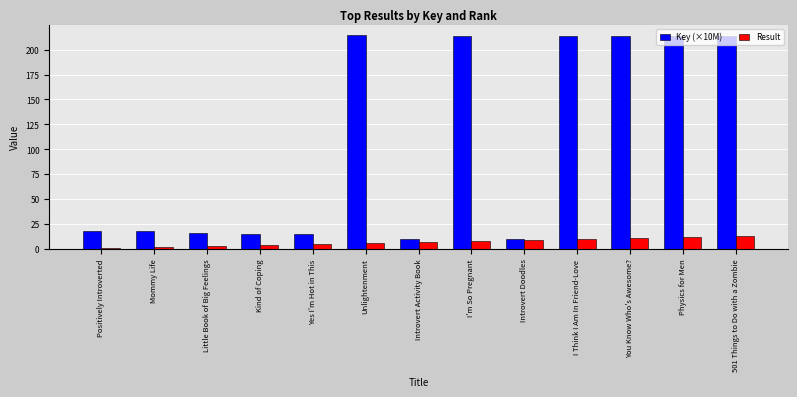

True or false: Result has a value of 19.4 at Physics for Men.

False